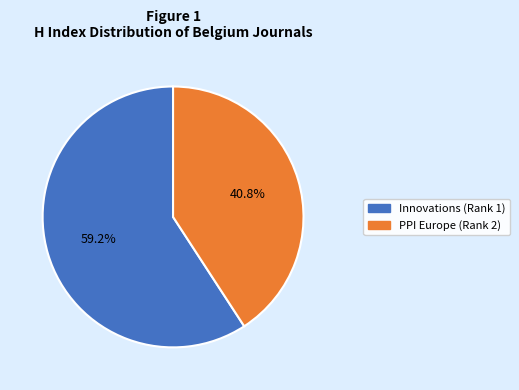

What percentage do PPI Europe (Rank 2) and Innovations (Rank 1) together represent?

100.0%